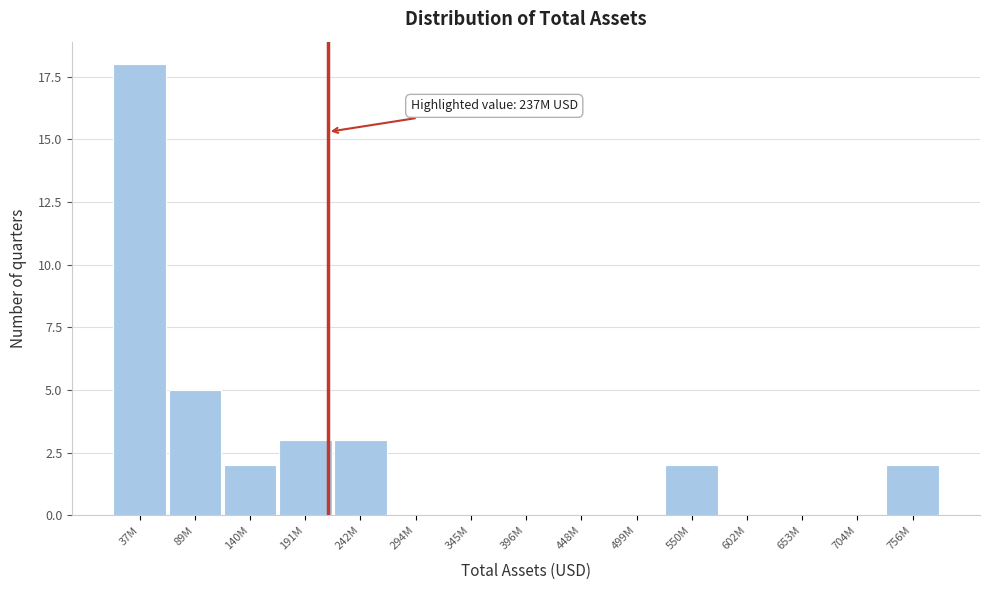

Reading right to left, transcribe all the data shown in this chart.

756M=2	704M=0	653M=0	602M=0	550M=2	499M=0	448M=0	396M=0	345M=0	294M=0	242M=3	191M=3	140M=2	89M=5	37M=18